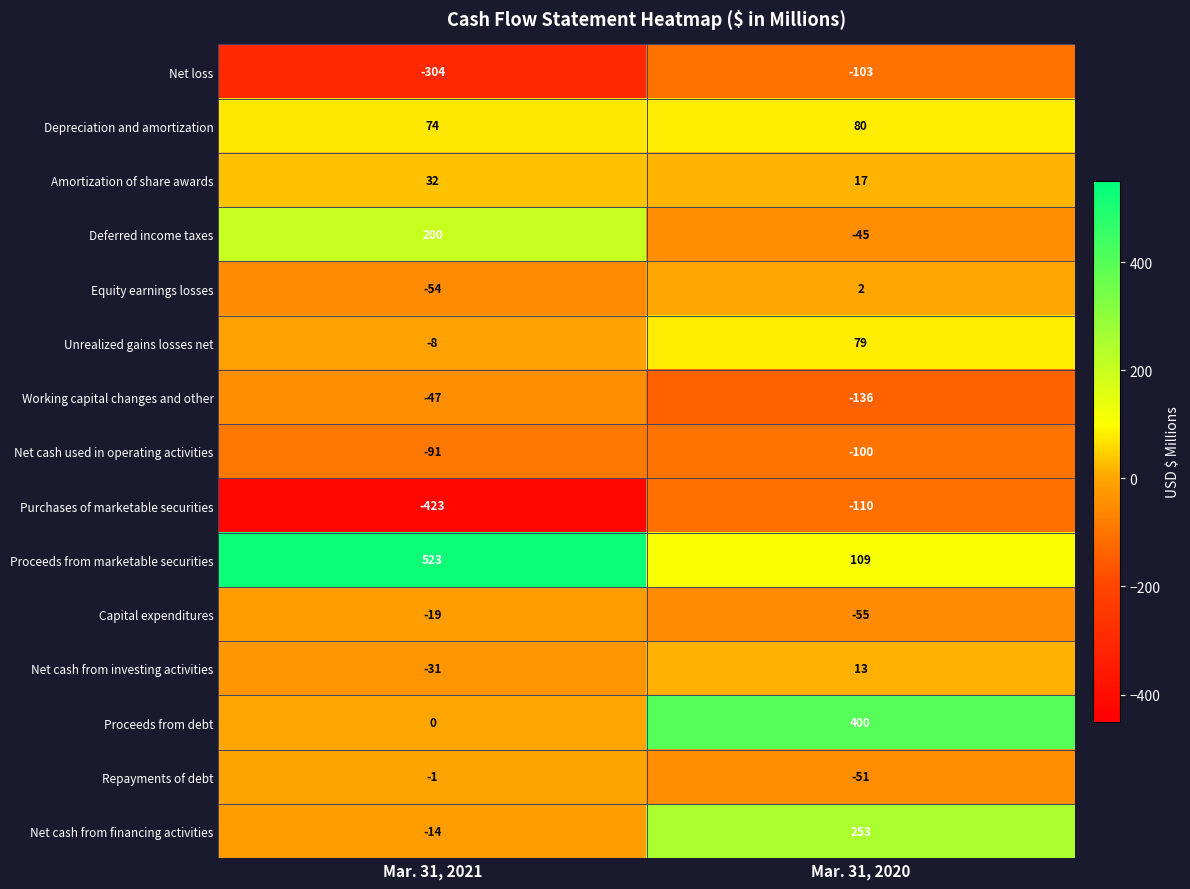

What is the total value across all series at Mar. 31, 2020?

353